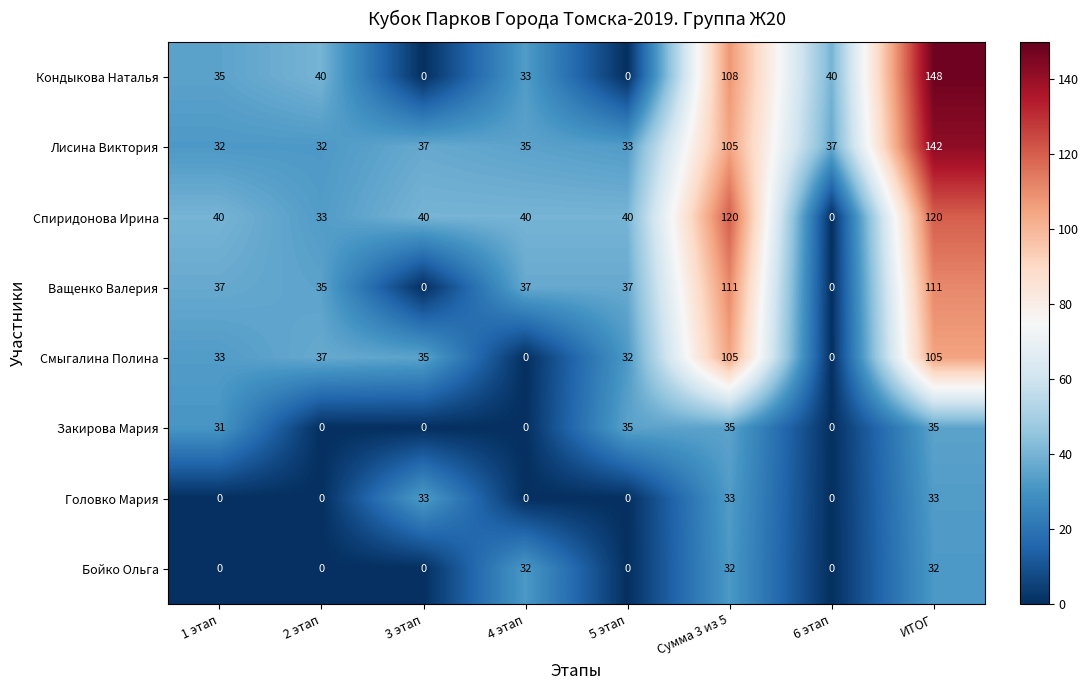

True or false: Головко Мария has a value of 20 at 3 этап.

False